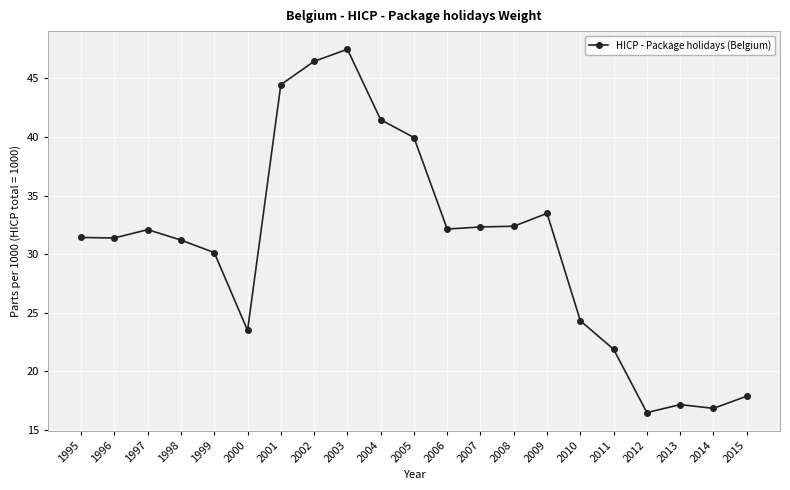

At which category does the chart reach its minimum across all series?

2012